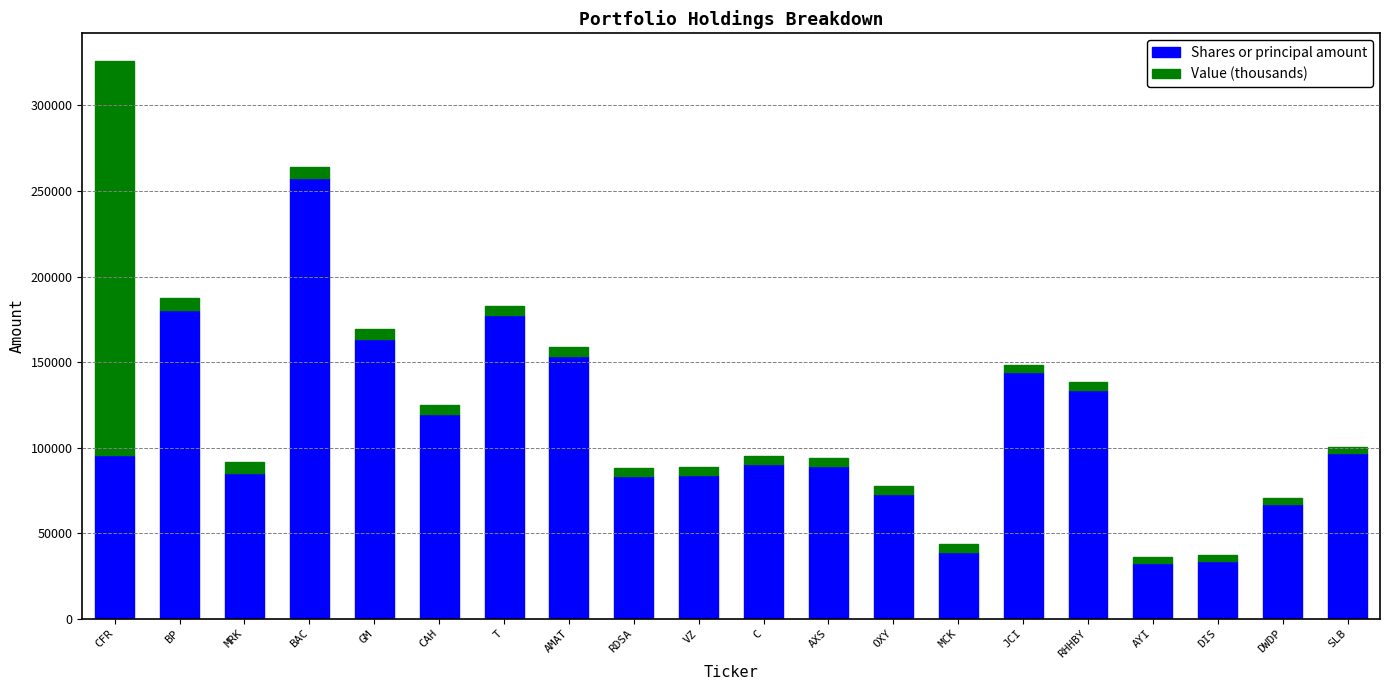

Is it true that Shares or principal amount equals 226418.9 at GM?

False